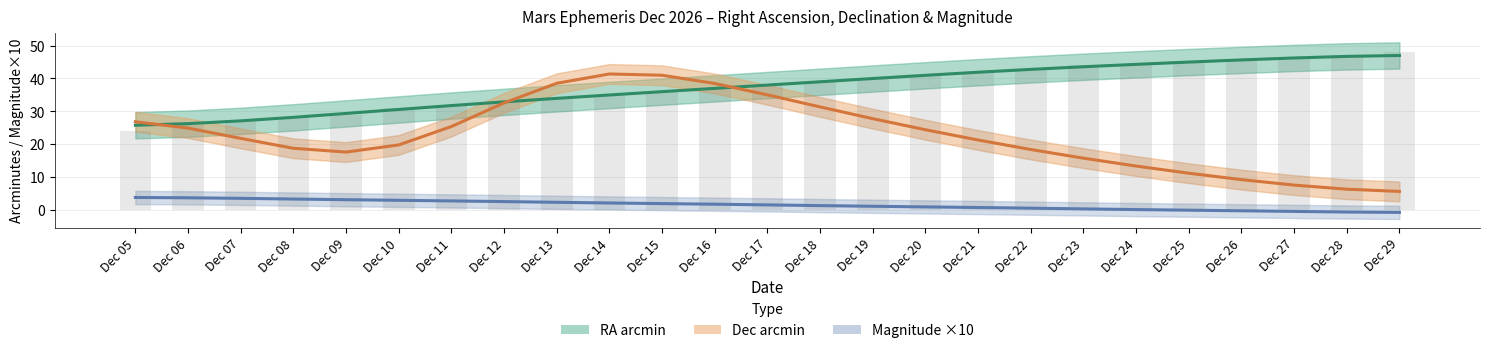

What is the greatest value displayed?

47.0